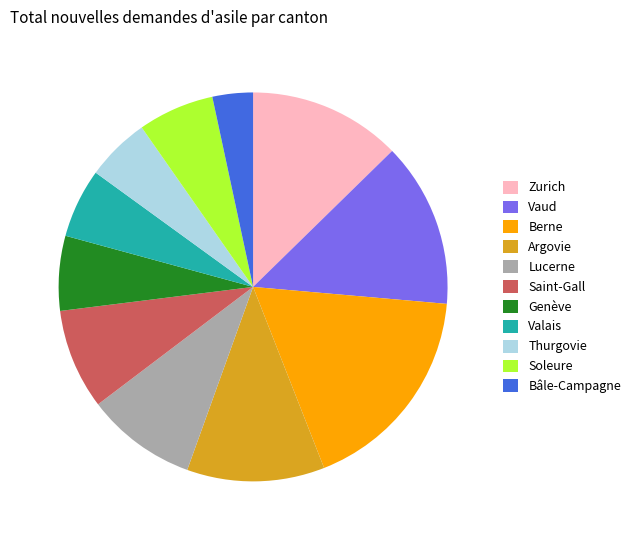

Does any single category account for the majority?

No